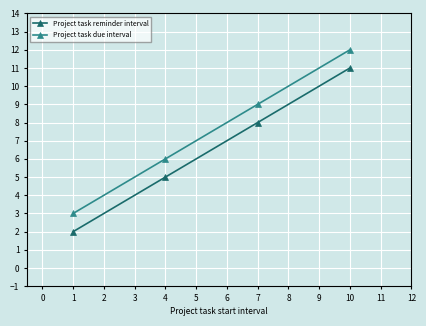

Rank the series by their average value, from highest to lowest.

Project task due interval, Project task reminder interval